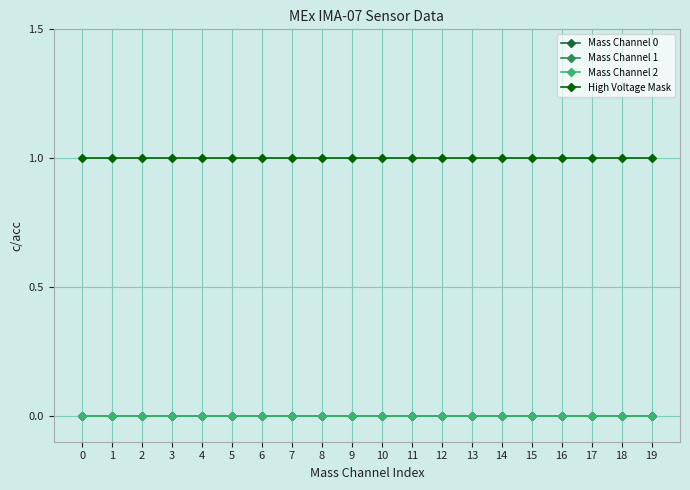

True or false: High Voltage Mask and Mass Channel 1 intersect in this chart.

False